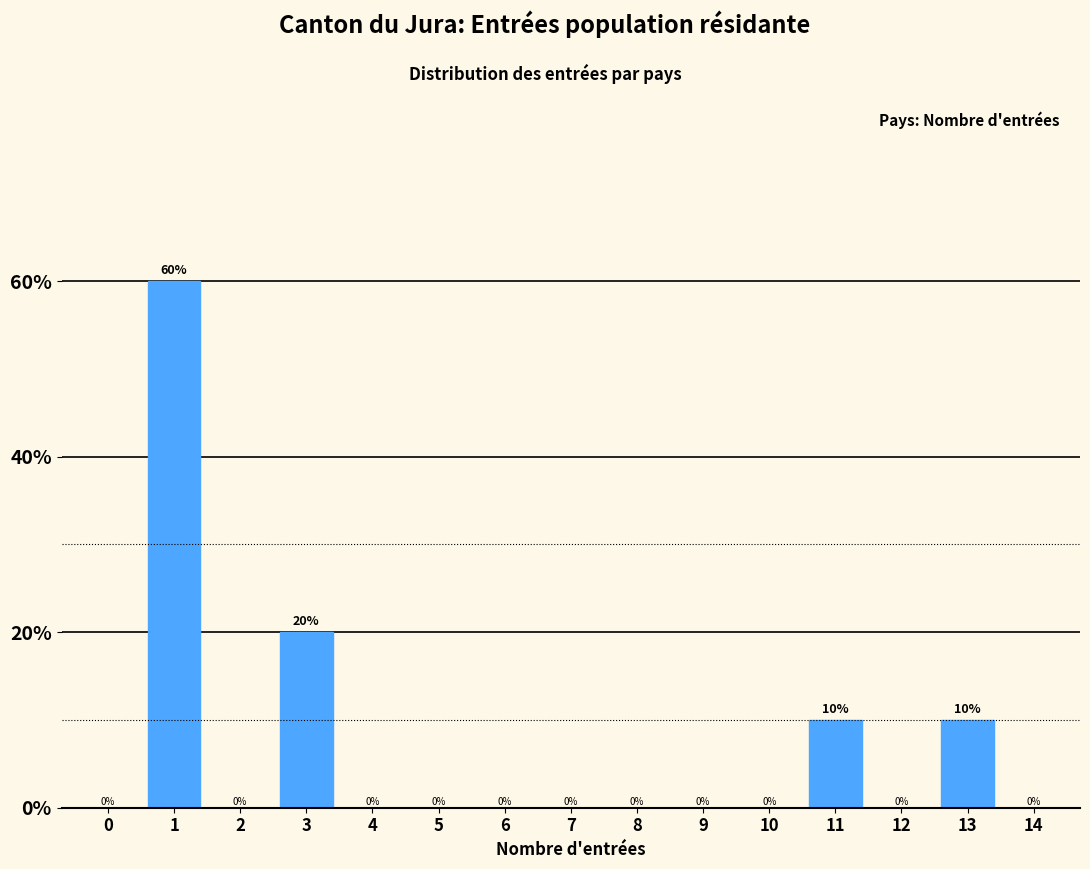

Reading left to right, transcribe all the data shown in this chart.

0=0	1=60	2=0	3=20	4=0	5=0	6=0	7=0	8=0	9=0	10=0	11=10	12=0	13=10	14=0